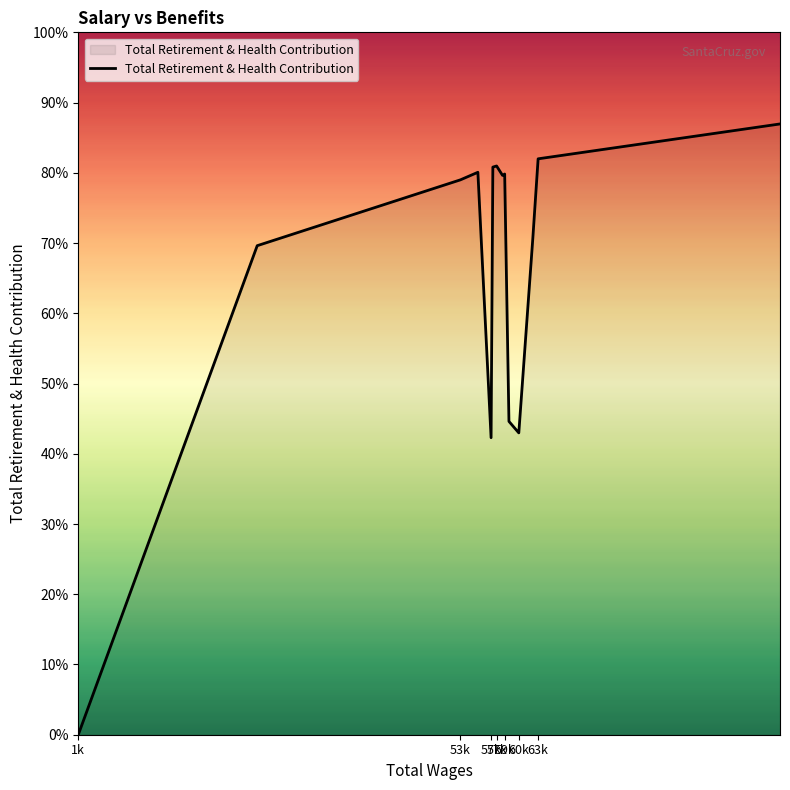

Does the chart display data point markers on the line(s)?

No